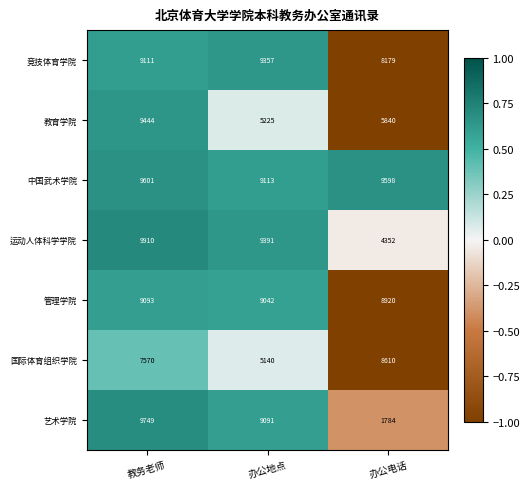

What is the difference between the maximum and minimum values in the 国际体育组织学院 series?

3470